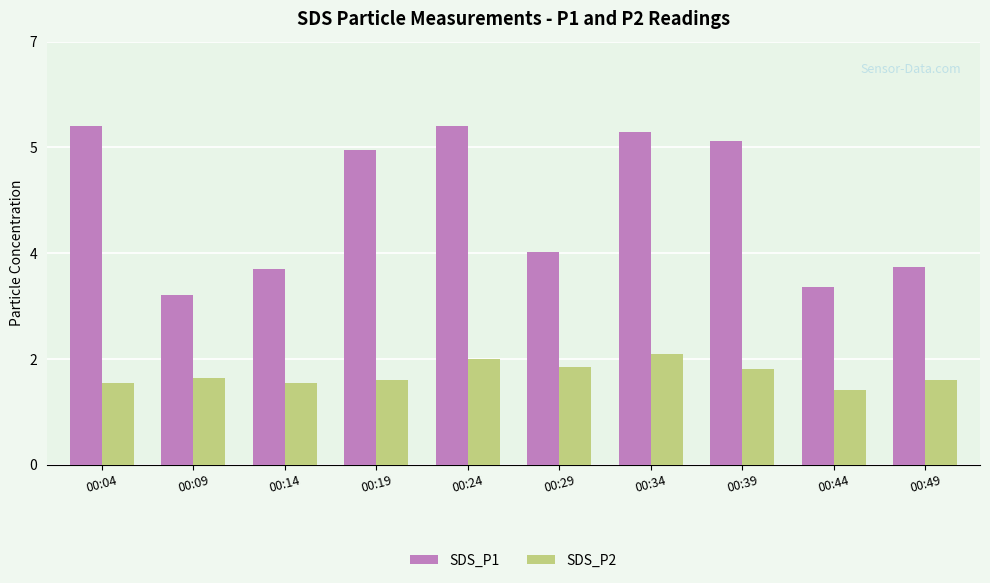

Is it true that SDS_P2 equals 2.5 at 00:34?

False